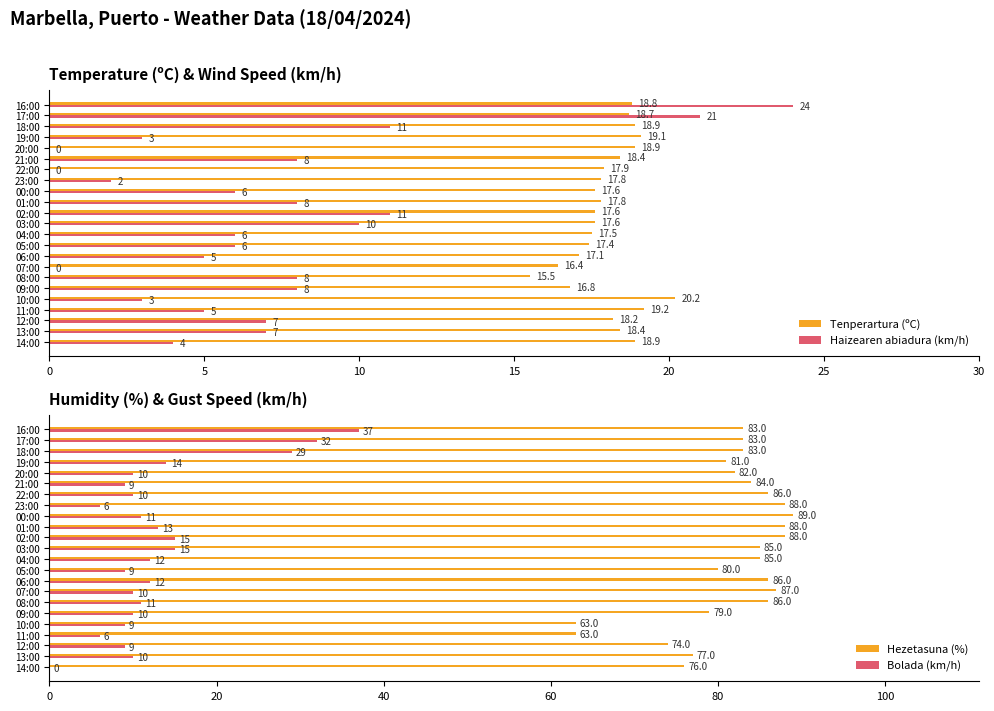

Reading right to left, extract all data points from this chart.

Tenperartura (ºC): 18.8	18.7	18.9	19.1	18.9	18.4	17.9	17.8	17.6	17.8	17.6	17.6	17.5	17.4	17.1	16.4	15.5	16.8	20.2	19.2	18.2	18.4	18.9
Haizearen abiadura (km/h): 24.0	21.0	11.0	3.0	0.0	8.0	0.0	2.0	6.0	8.0	11.0	10.0	6.0	6.0	5.0	0.0	8.0	8.0	3.0	5.0	7.0	7.0	4.0
Hezetasuna (%): 83.0	83.0	83.0	81.0	82.0	84.0	86.0	88.0	89.0	88.0	88.0	85.0	85.0	80.0	86.0	87.0	86.0	79.0	63.0	63.0	74.0	77.0	76.0
Bolada (km/h): 37.0	32.0	29.0	14.0	10.0	9.0	10.0	6.0	11.0	13.0	15.0	15.0	12.0	9.0	12.0	10.0	11.0	10.0	9.0	6.0	9.0	10.0	0.0